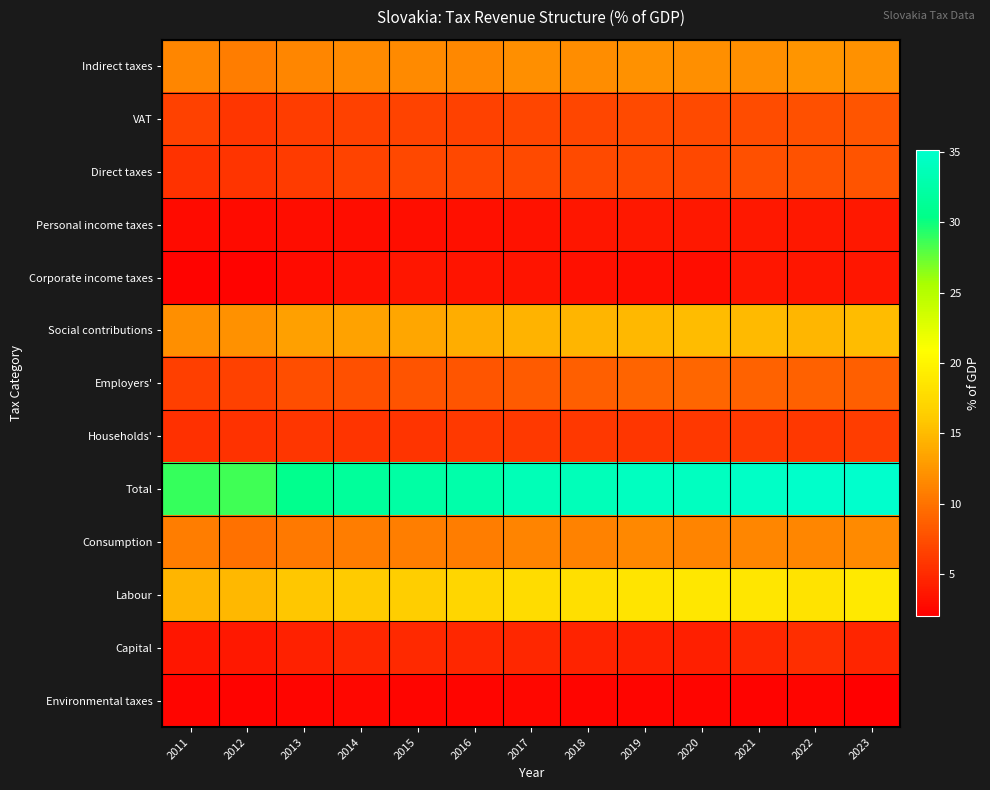

What is the minimum value shown in the chart?

2.0